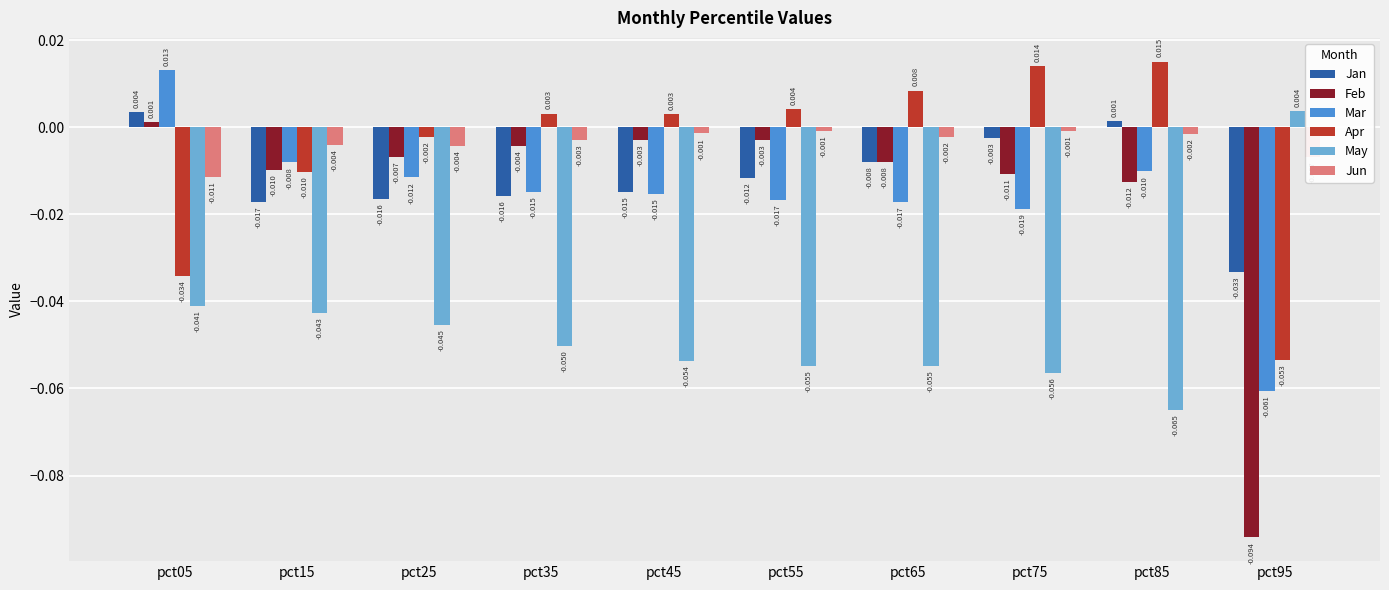

What is the sum of all Feb values?

-0.2